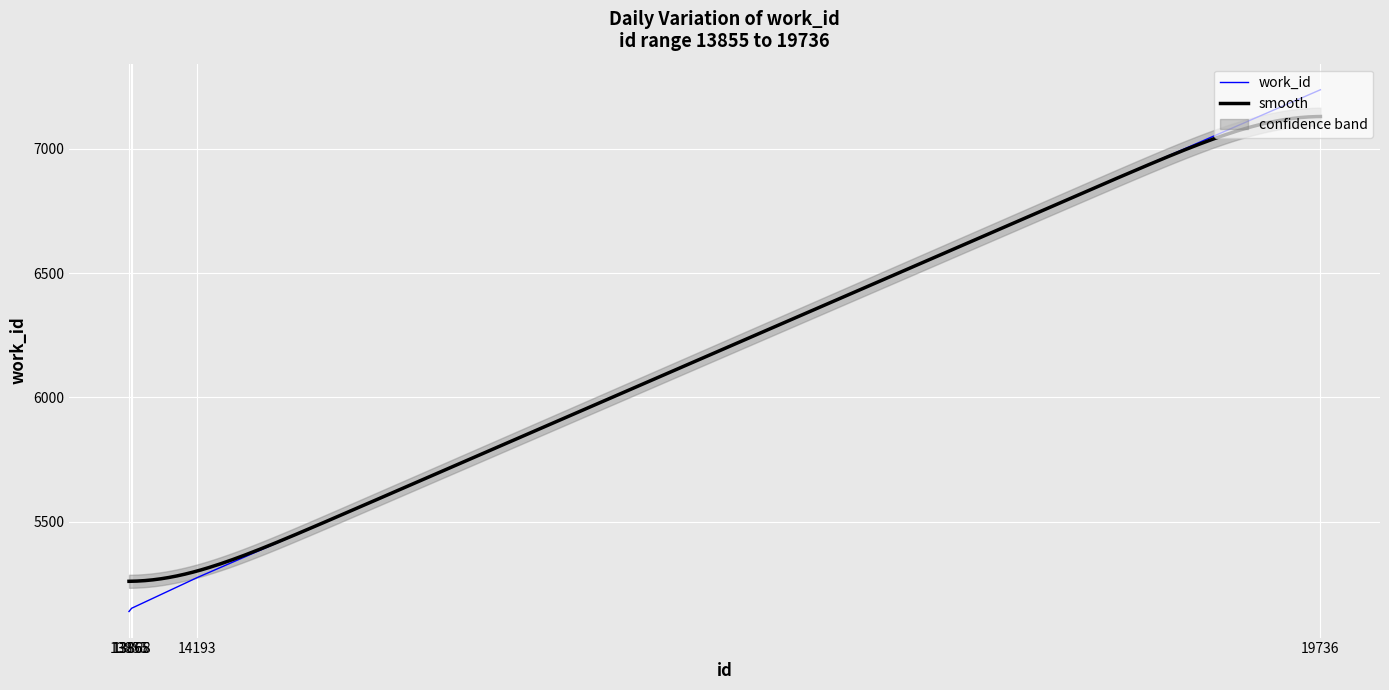

At which category does the chart reach its minimum across all series?

13855